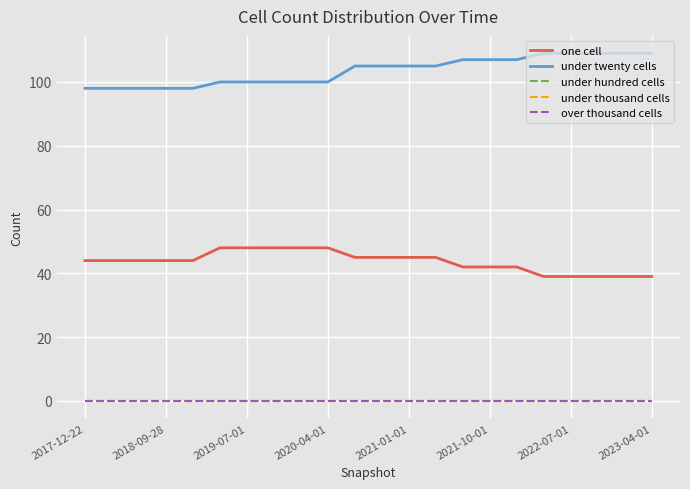

Is this an area chart (filled region under the line)?

No